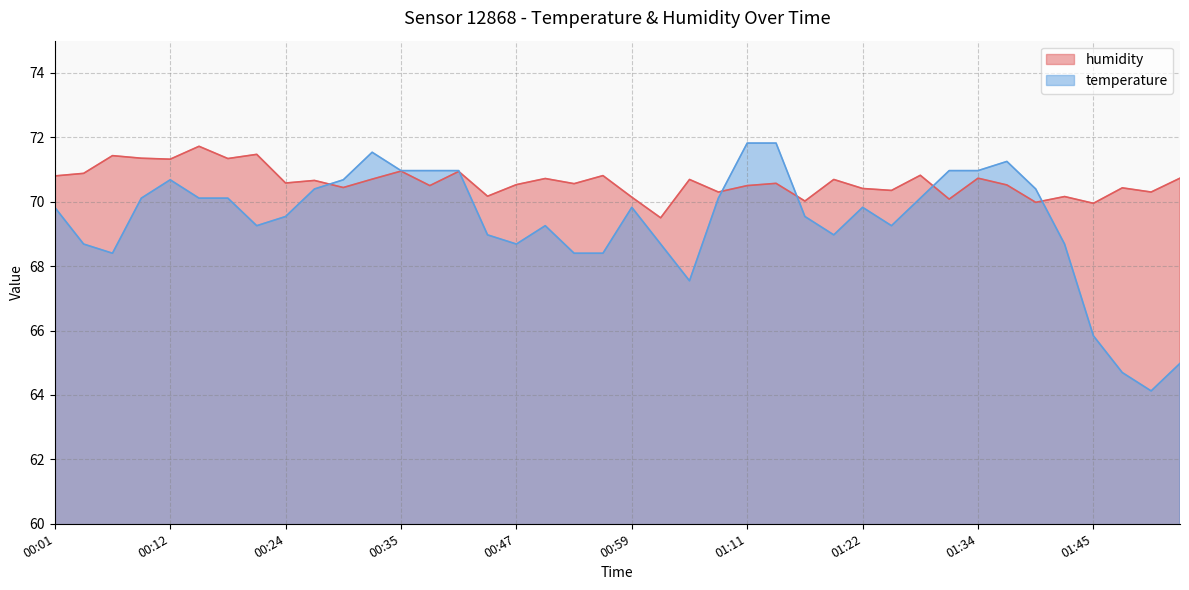

Where do humidity and temperature first cross each other?

00:26 and 00:29